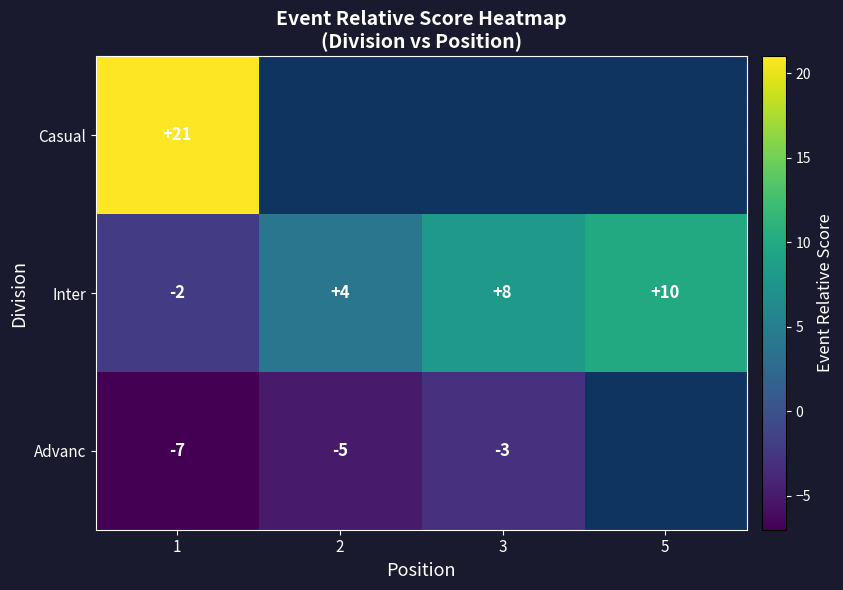

What is the difference between the highest and lowest values at 1?

28